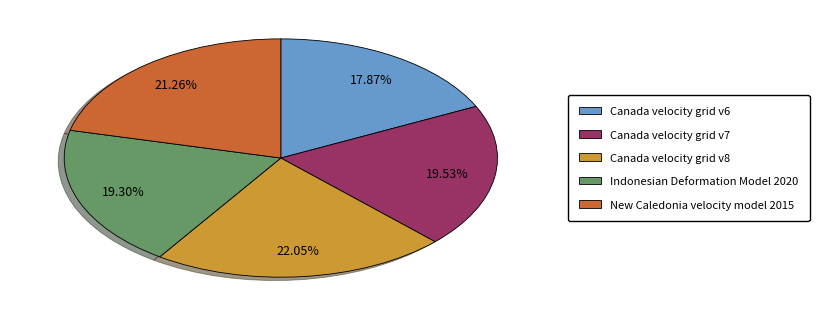

True or false: Canada velocity grid v7 accounts for 5% of the total.

False